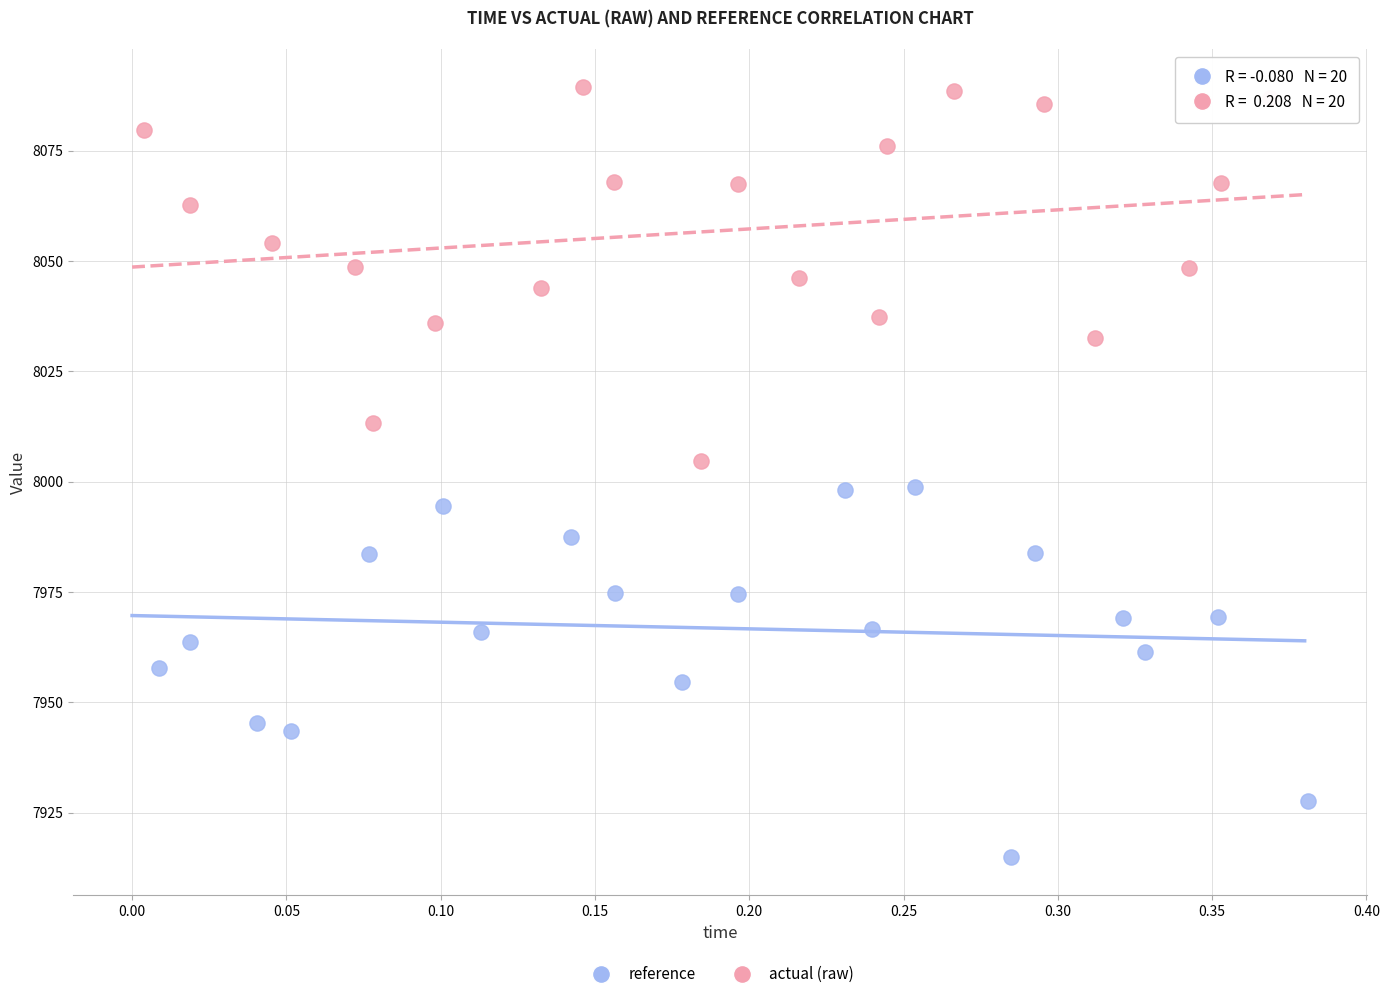

Which series contains the highest Y value?

actual (raw)